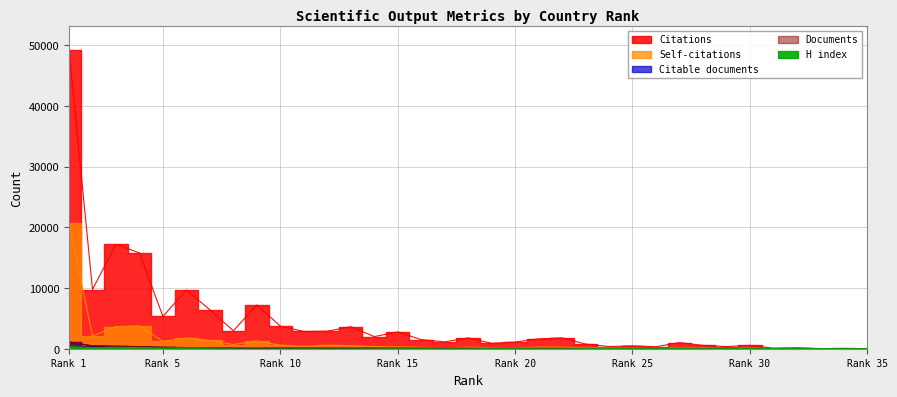

At which label is Citations closest to 24619?

3